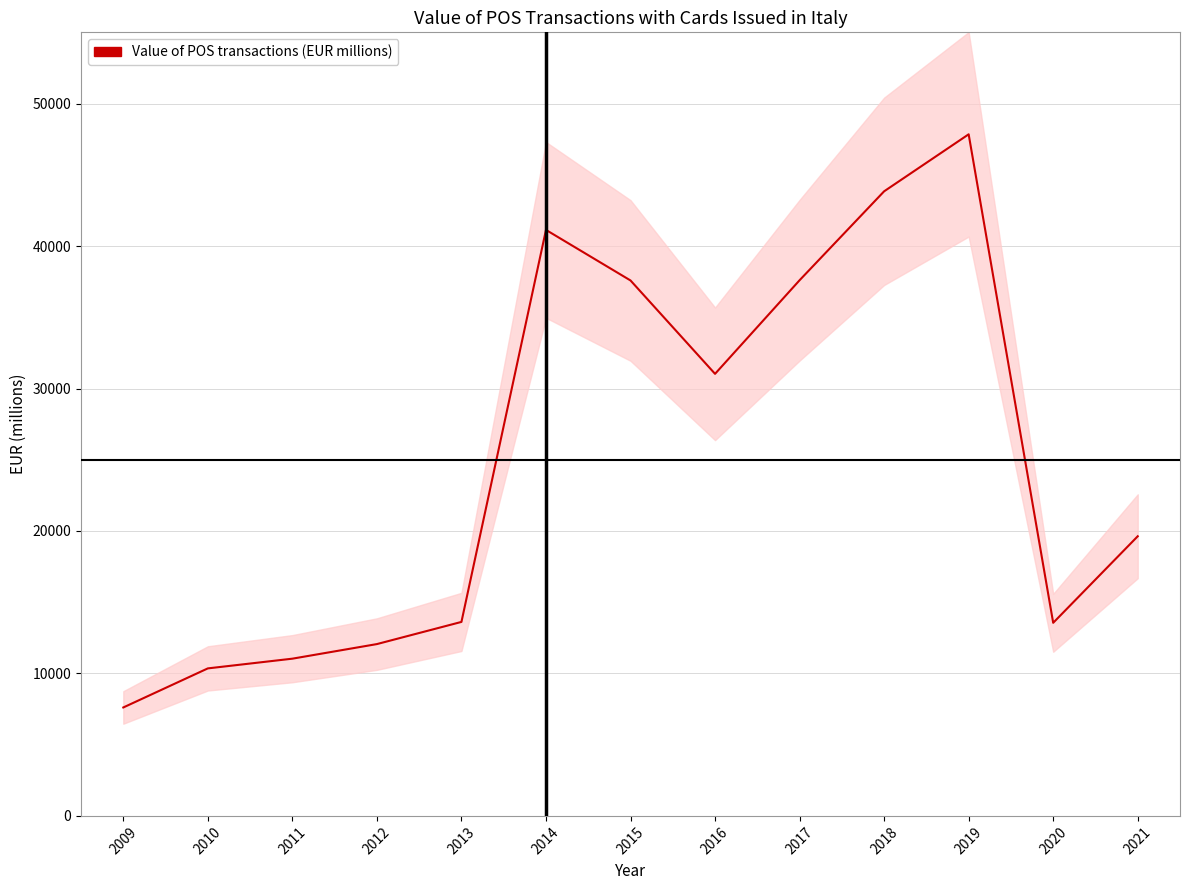

Does the chart have visible grid lines?

Yes